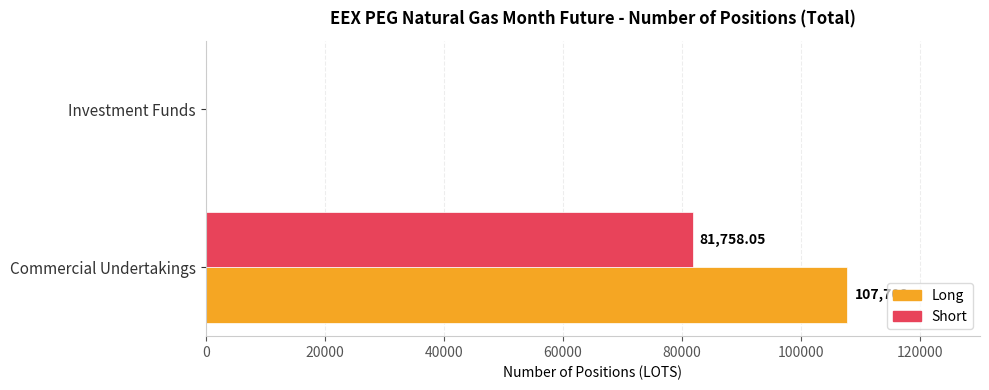

Which category has the highest value in the Long series?

Commercial Undertakings